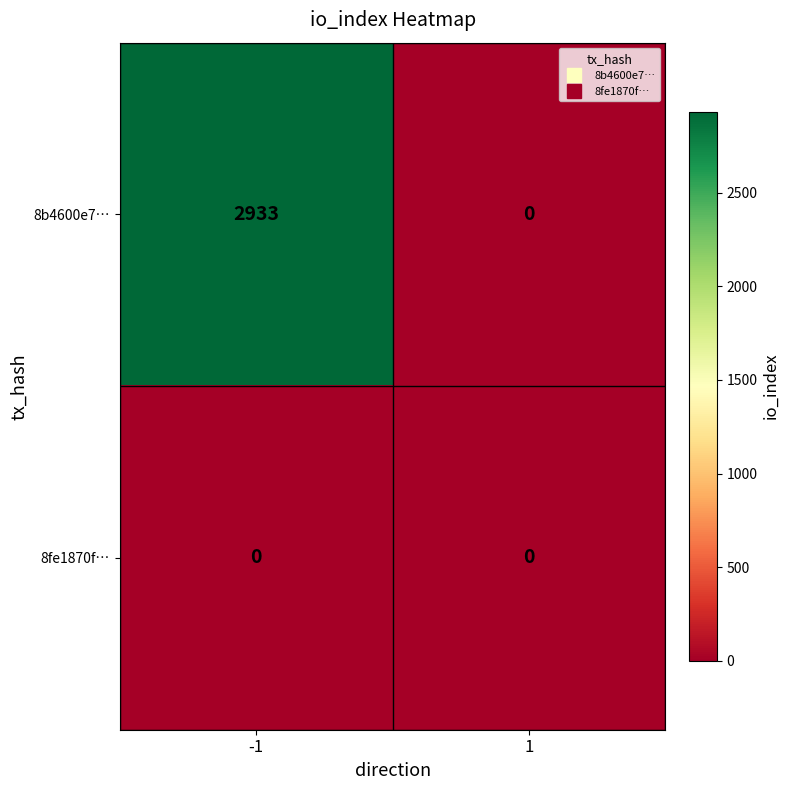

The value of 8b4600e7… at 1 is 1342. True or false?

False